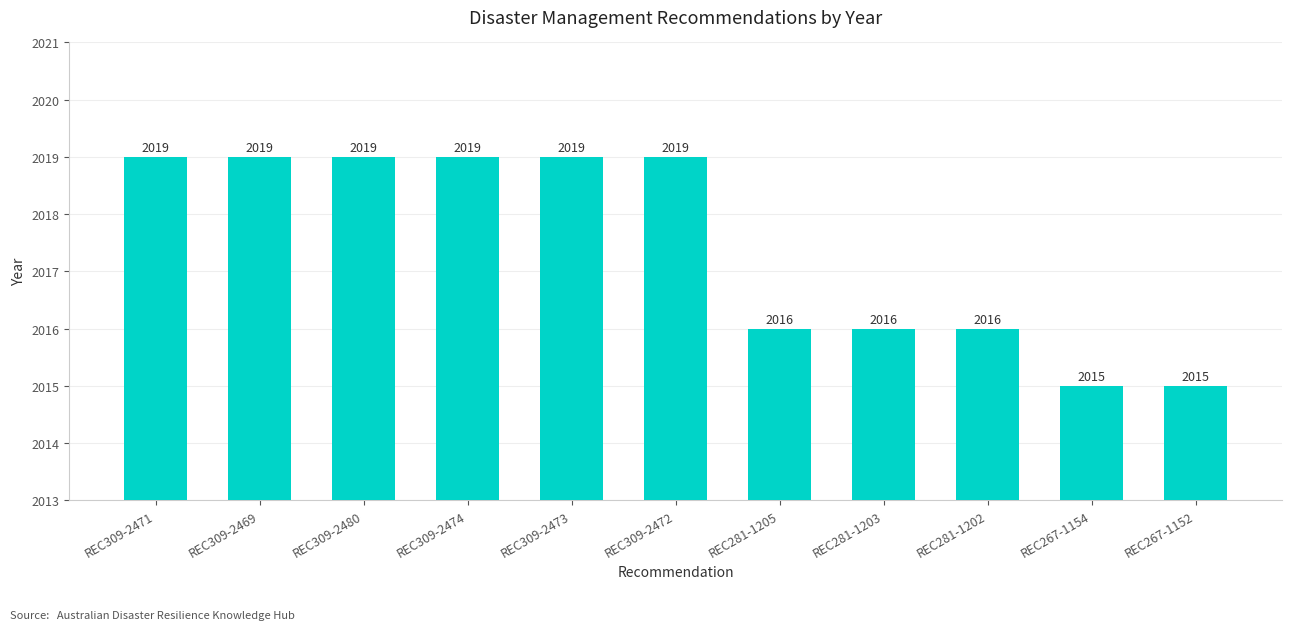

Are the bars grouped side by side (vs. stacked)?

No